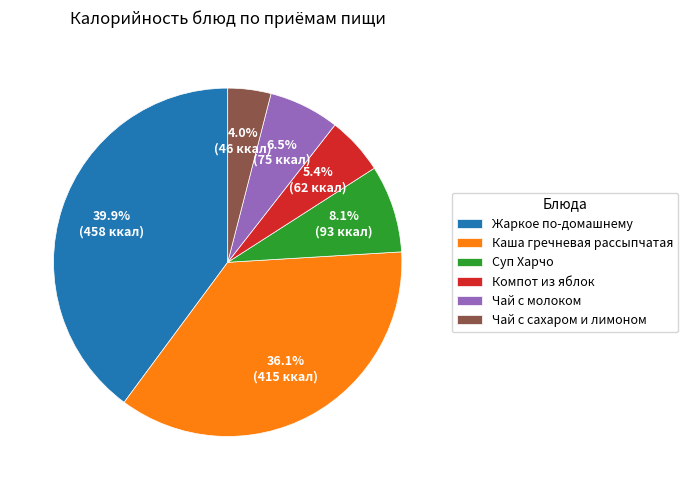

To the nearest percent, what portion does Чай с сахаром и лимоном represent?

4%